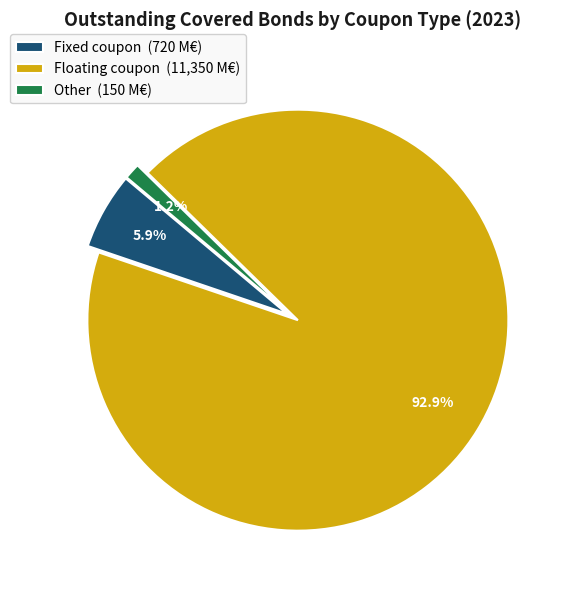

How many slices are in this pie chart?

3